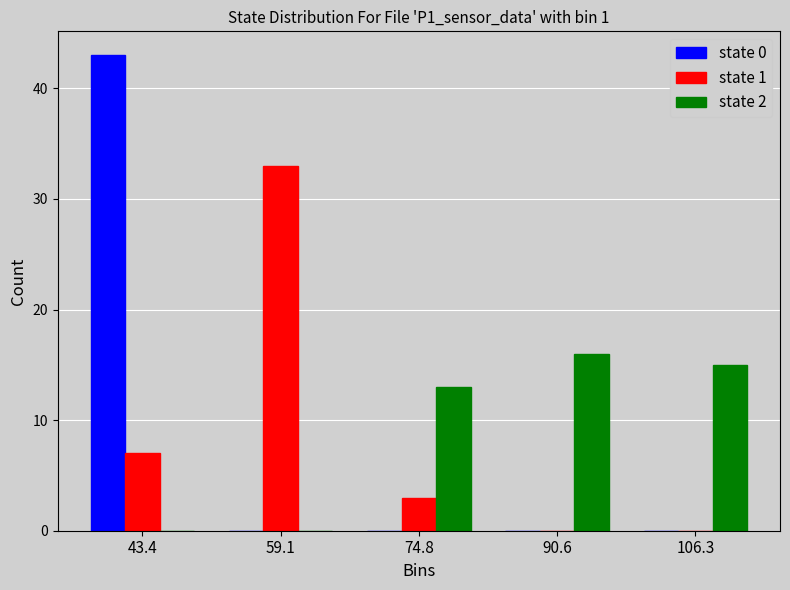

Reading left to right, what are all the values shown in this chart?

state 0: 43.4=43	59.1=0	74.8=0	90.6=0	106.3=0
state 1: 43.4=7	59.1=33	74.8=3	90.6=0	106.3=0
state 2: 43.4=0	59.1=0	74.8=13	90.6=16	106.3=15